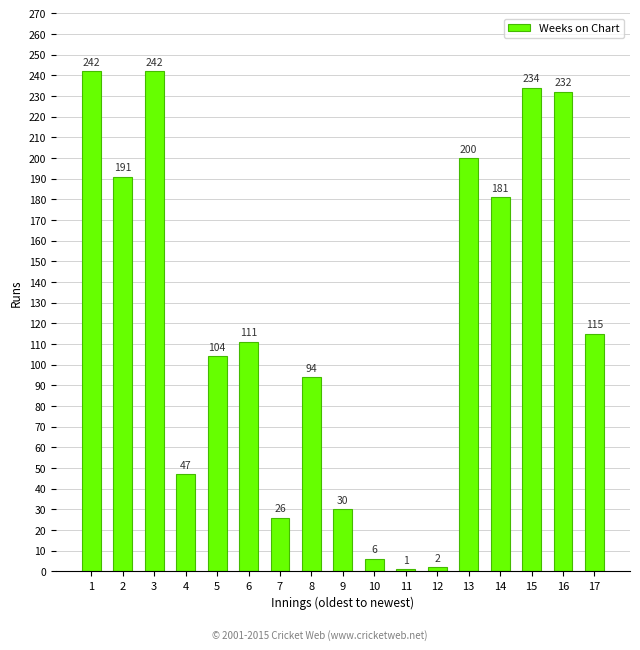

Is it true that the value at 6 is 55?

False